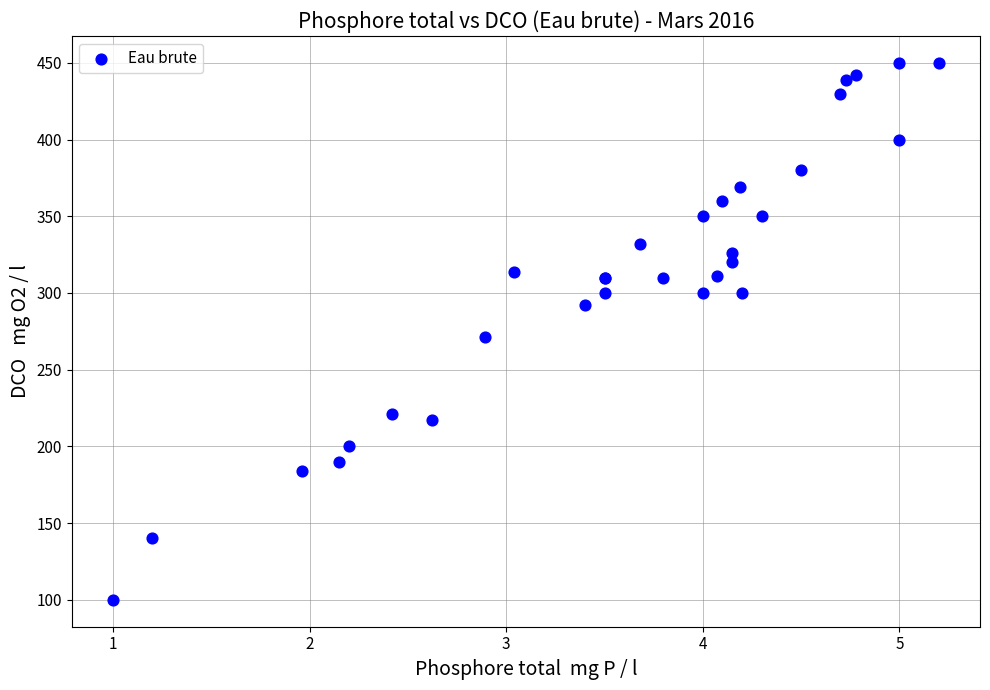

What Y value in the scatter plot is closest to 275?

271